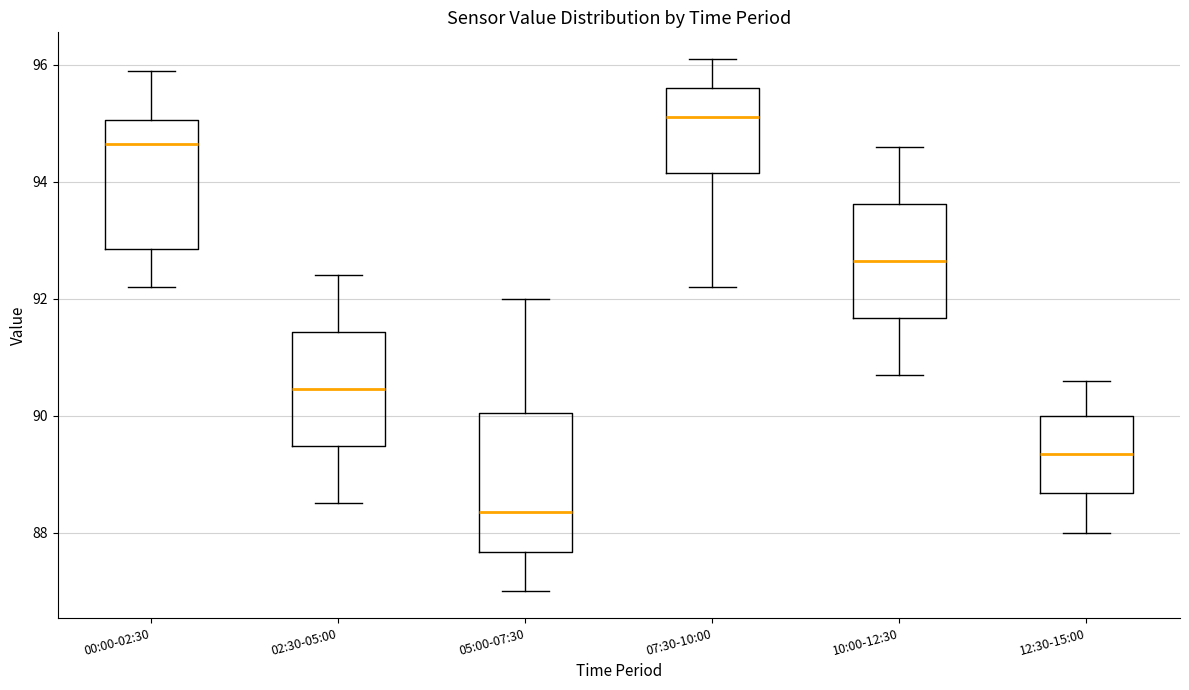

Which box has the lowest median line?

05:00-07:30